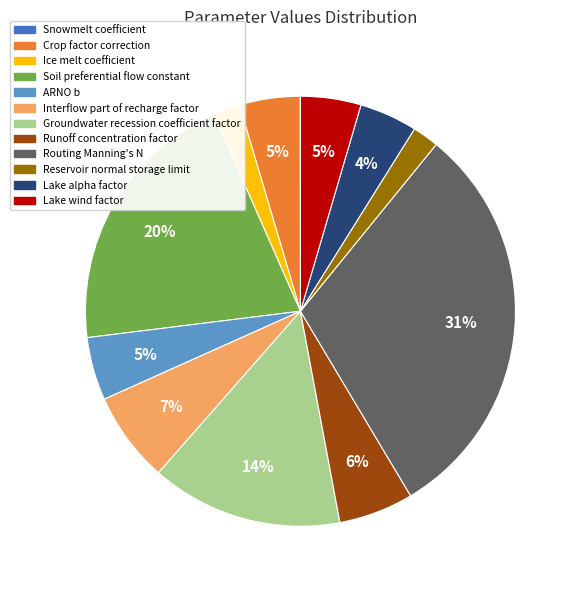

Which slice is the largest?

Routing Manning's N